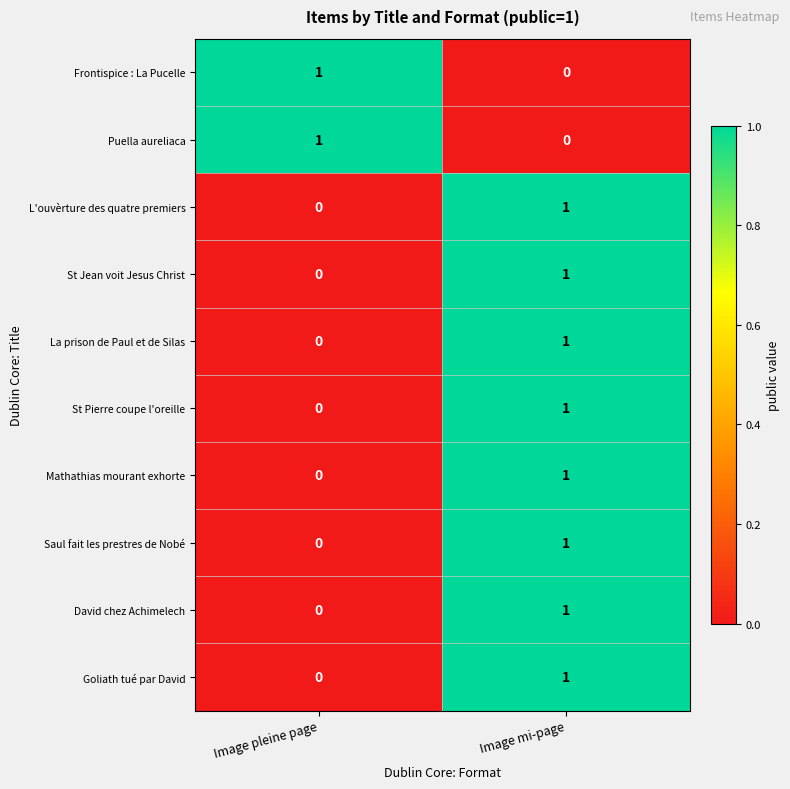

Reading left to right, extract all data points from this chart.

Frontispice : La Pucelle: 1	0
Puella aureliaca: 1	0
L'ouvèrture des quatre premiers: 0	1
St Jean voit Jesus Christ: 0	1
La prison de Paul et de Silas: 0	1
St Pierre coupe l'oreille: 0	1
Mathathias mourant exhorte: 0	1
Saul fait les prestres de Nobé: 0	1
David chez Achimelech: 0	1
Goliath tué par David: 0	1